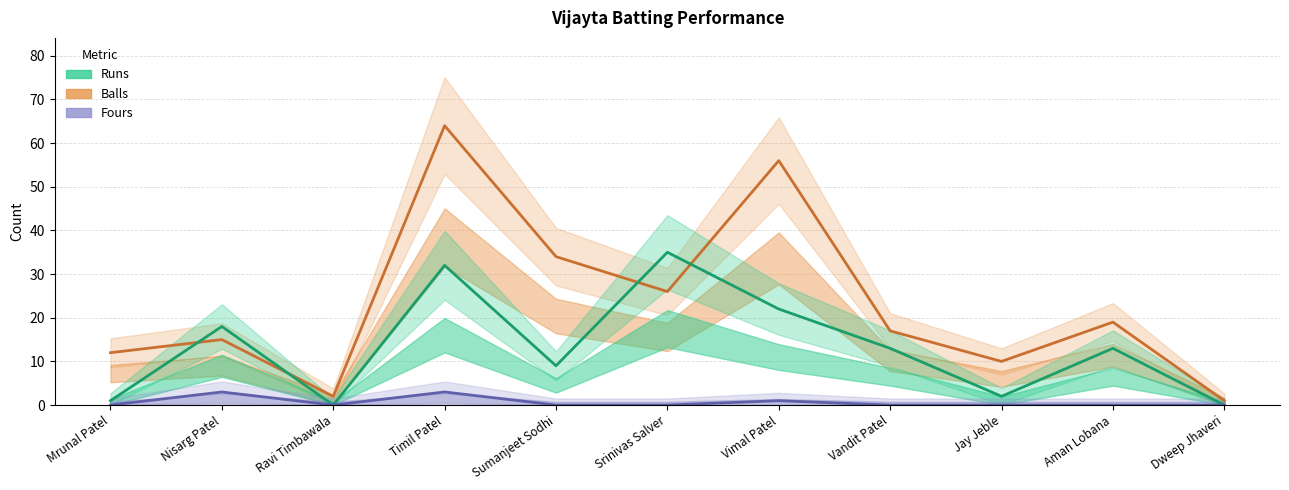

What is the label of the 5th point from the right?

Vimal Patel